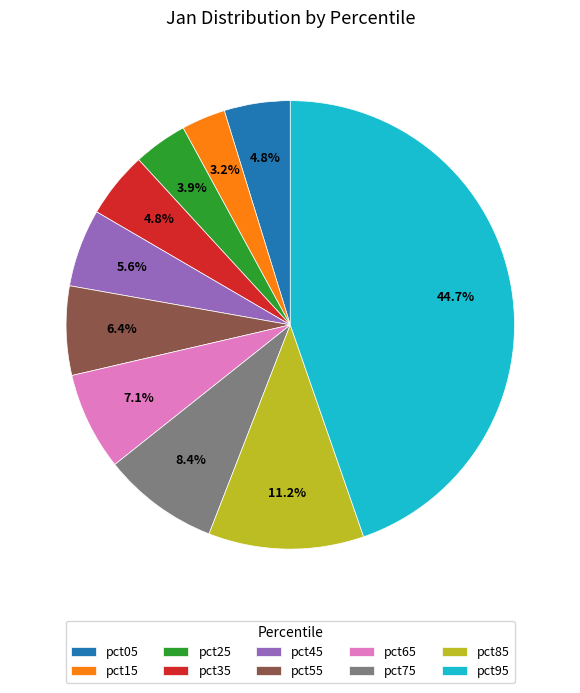

Does pct05 account for over 50% of the chart?

No